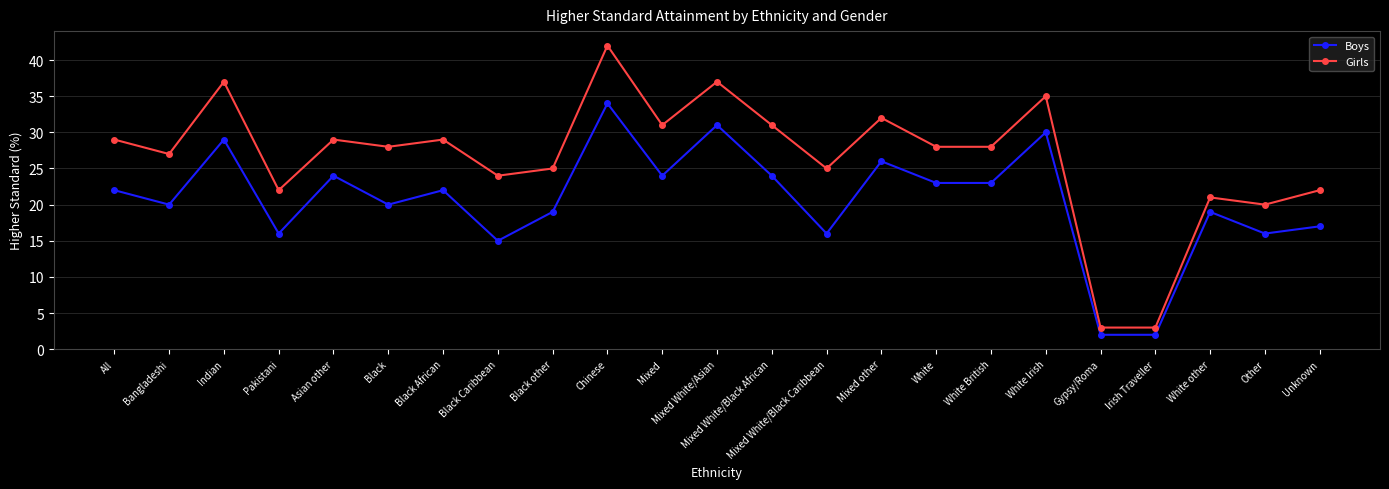

What is the minimum value for Girls?

3